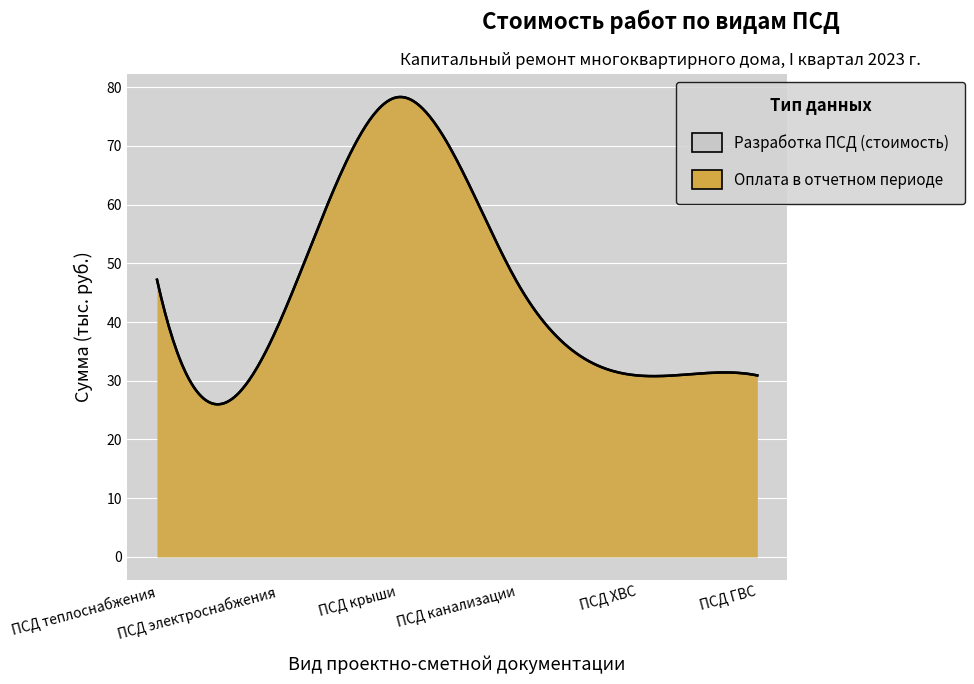

List the labels in order of Оплата в отчетном периоде value, smallest first.

ПСД ХВС, ПСД ГВС, ПСД электроснабжения, ПСД канализации, ПСД теплоснабжения, ПСД крыши